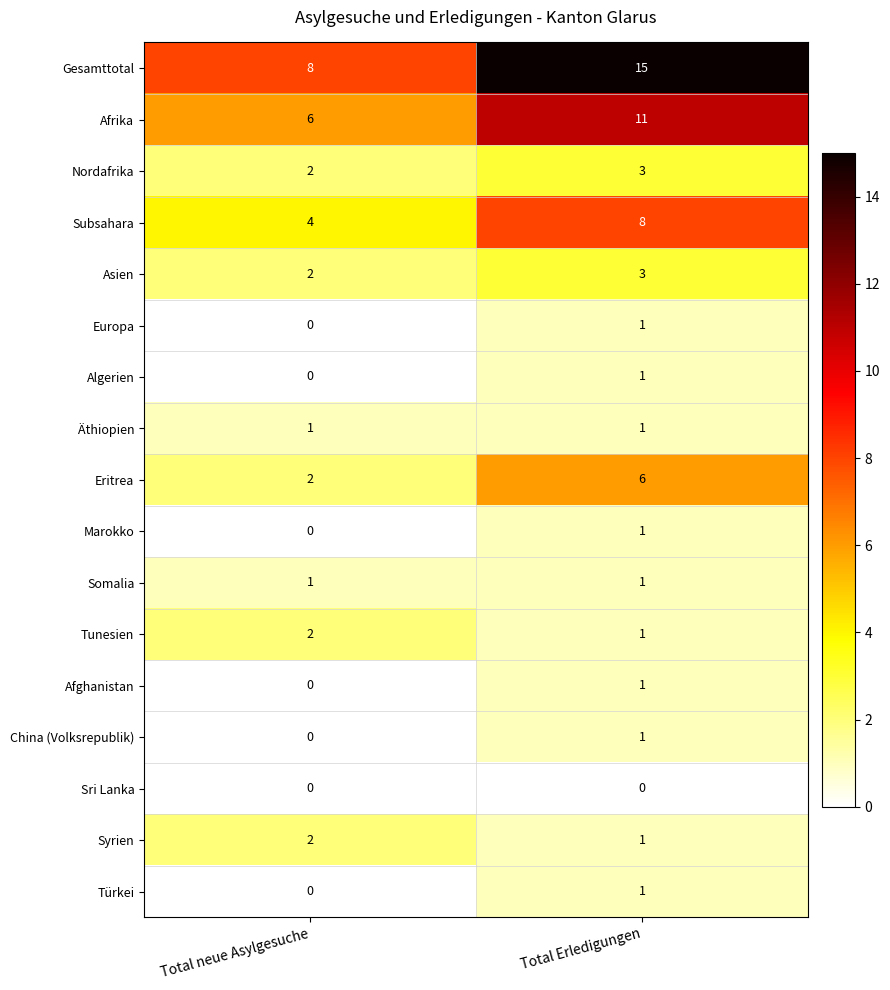

The Türkei series shows 2 at Total Erledigungen. True or false?

False